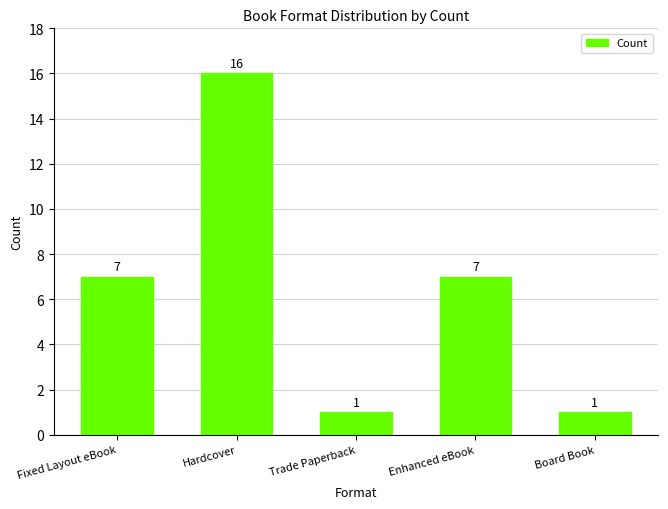

Are the bars horizontal?

No